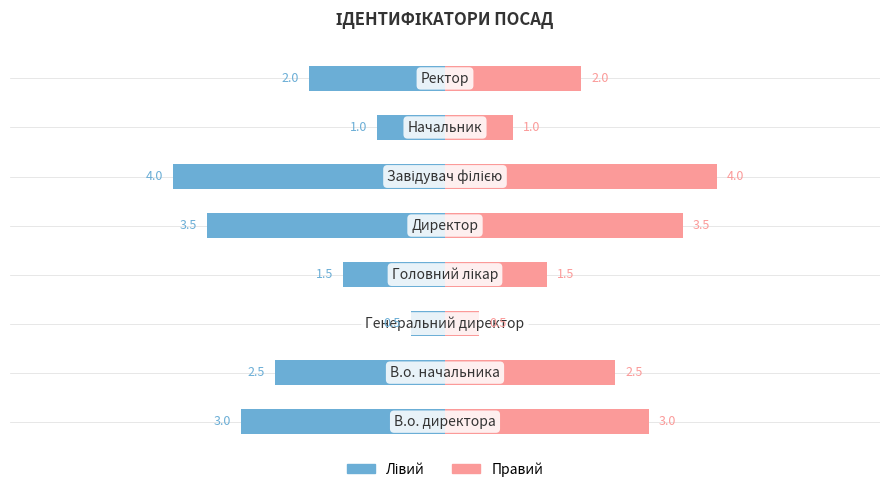

What is the value of the Лівий bar at the 1st from the left?

-3.0